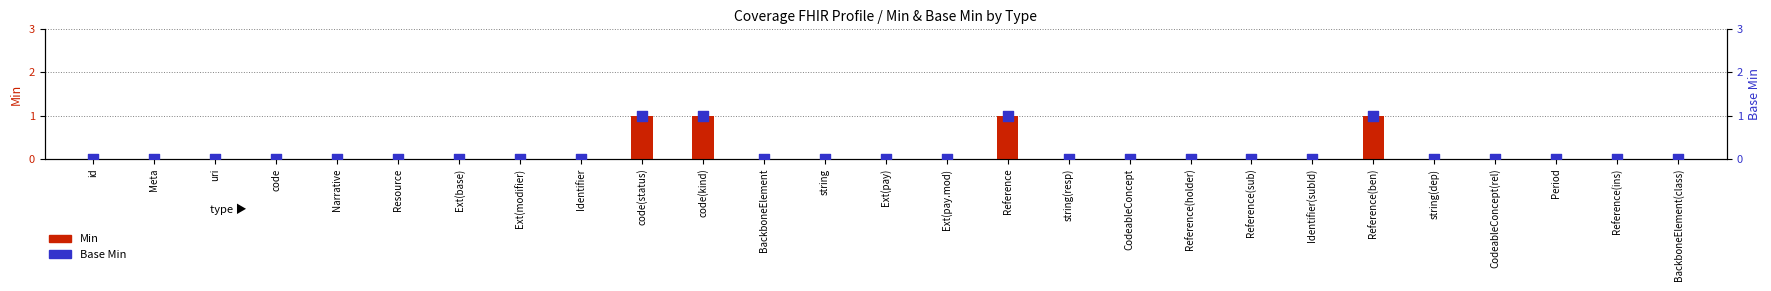

Which series contains the highest Y value?

Min